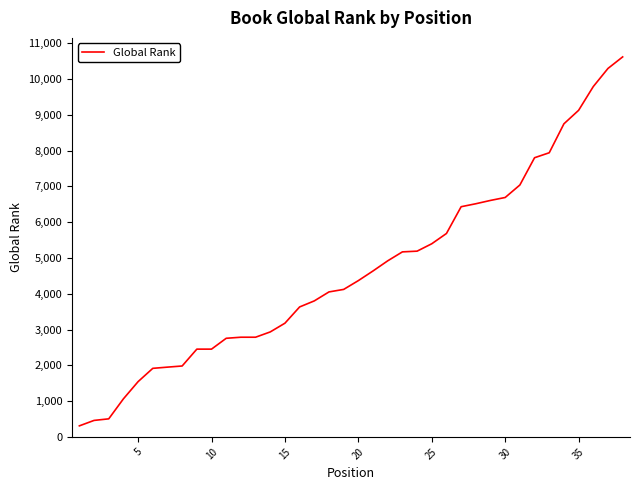

What is the maximum value shown in the chart?

10619